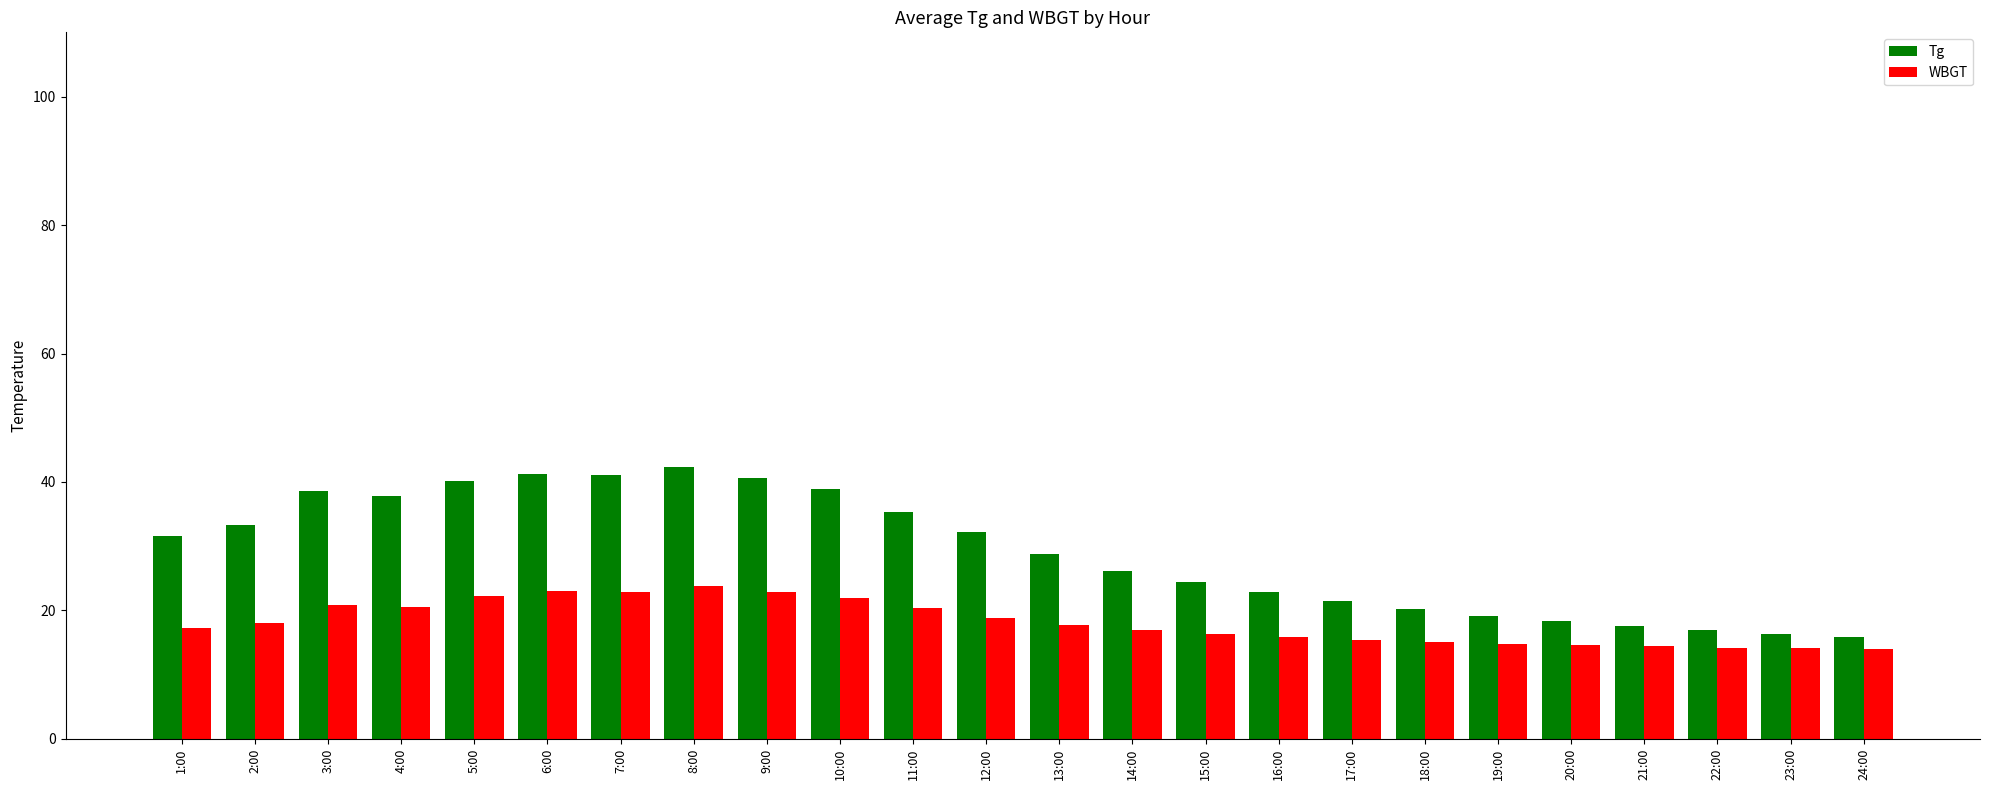

Is it true that WBGT equals 36.4 at 5:00?

False